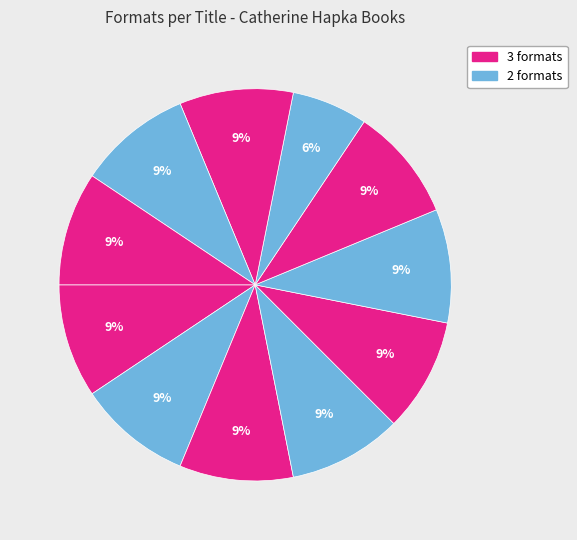

To the nearest percent, what is the average slice percentage?

9%